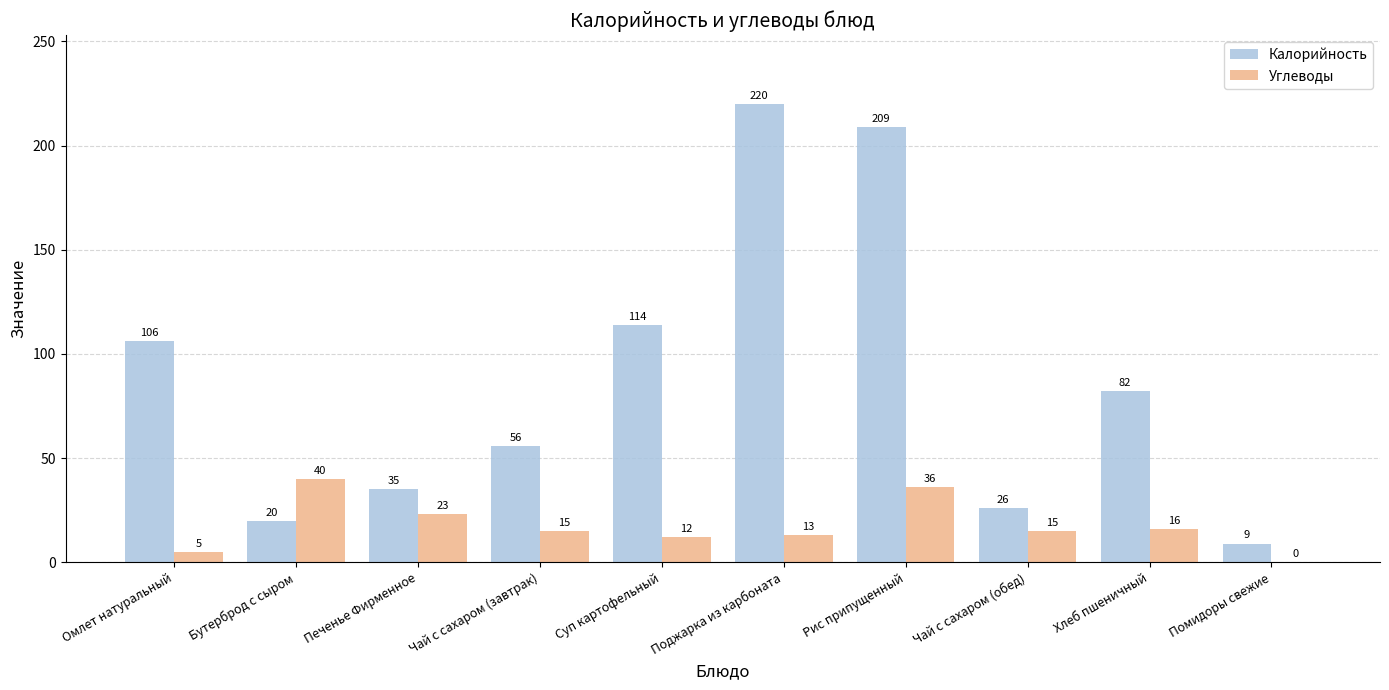

The value of Калорийность at Хлеб пшеничный is 108. True or false?

False